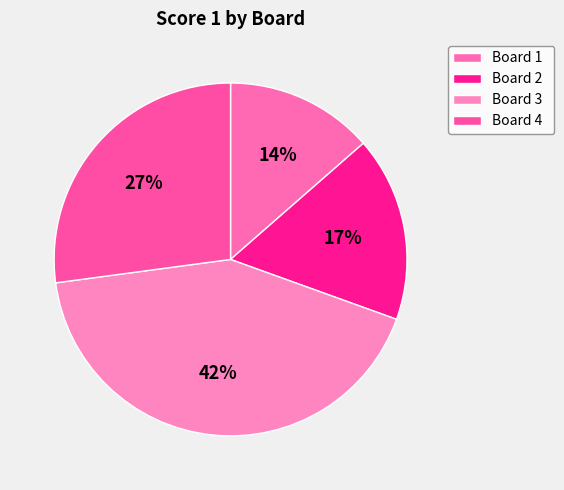

Does Board 1 account for over 50% of the chart?

No